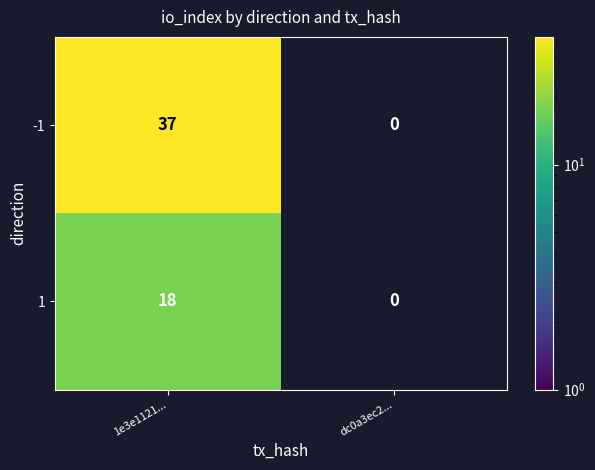

Reading left to right, extract all data points from this chart.

-1: 37	0
1: 18	0